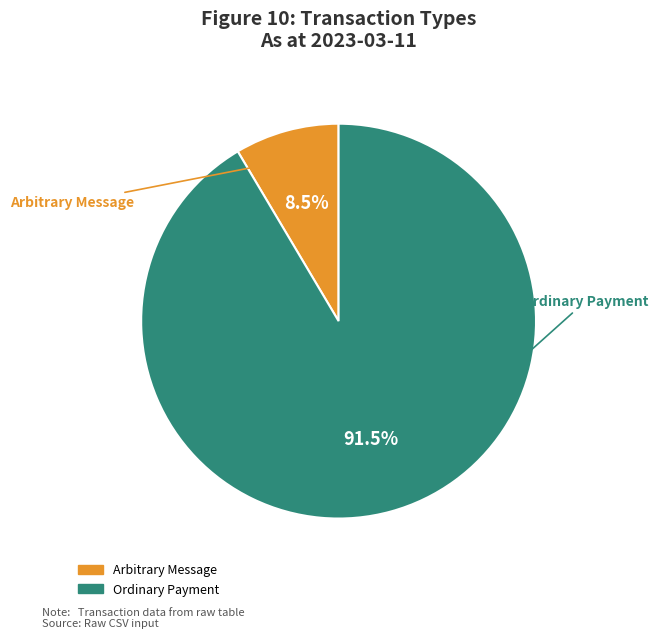

Which has a higher value, Ordinary Payment or Arbitrary Message?

Ordinary Payment